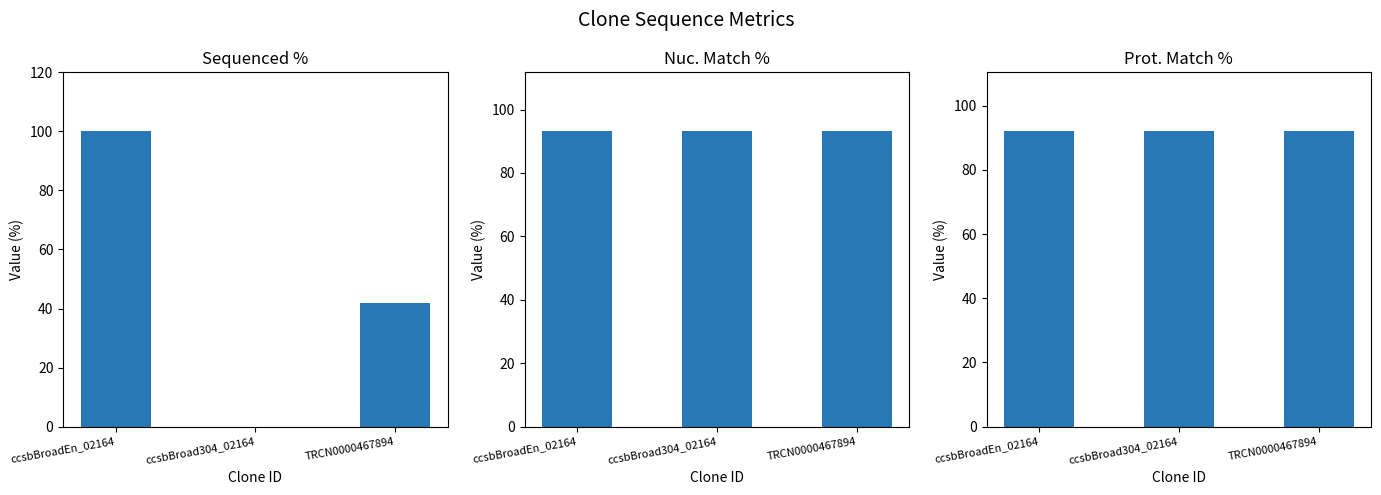

Rank the categories by Nuc. Match % value from highest to lowest.

ccsbBroadEn_02164, ccsbBroad304_02164, TRCN0000467894